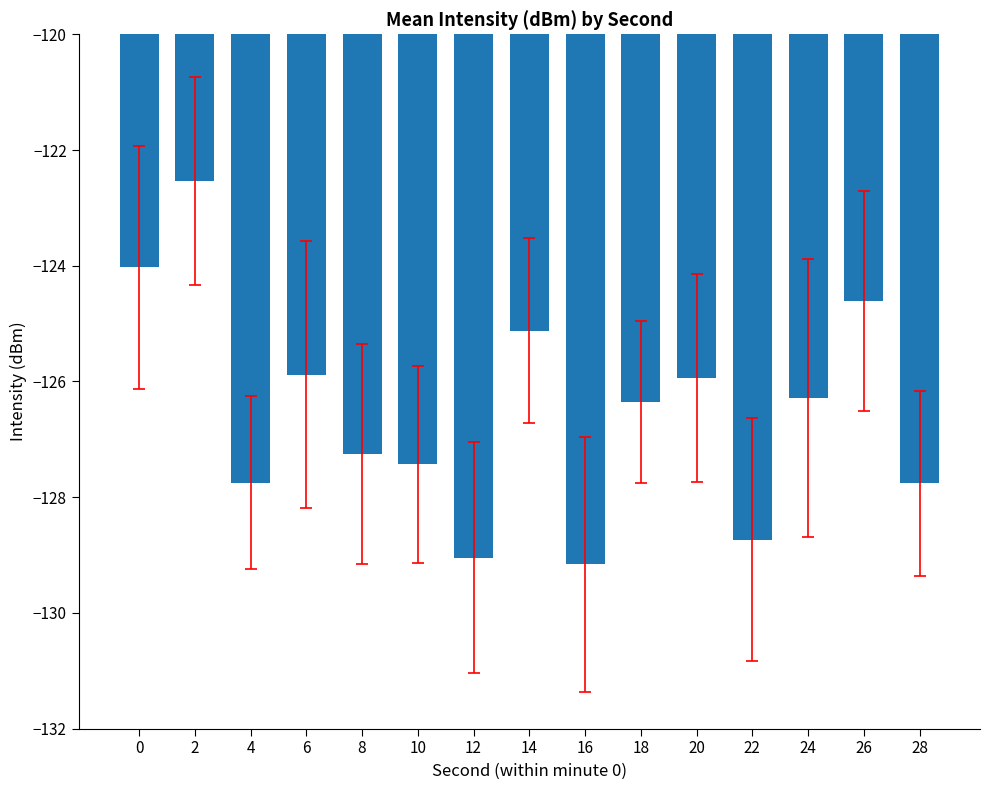

What is the change in value from 14 to 28?

-2.6